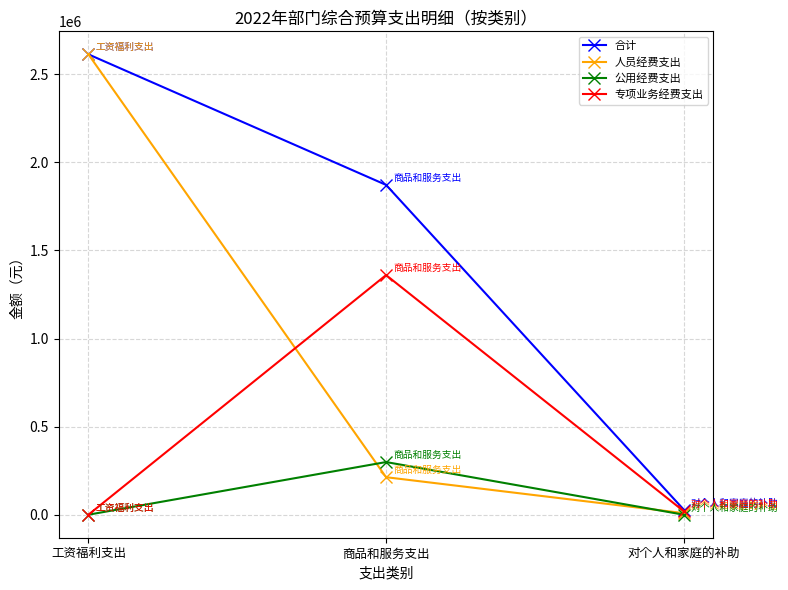

True or false: 人员经费支出 has a value of 310317.5 at 商品和服务支出.

False